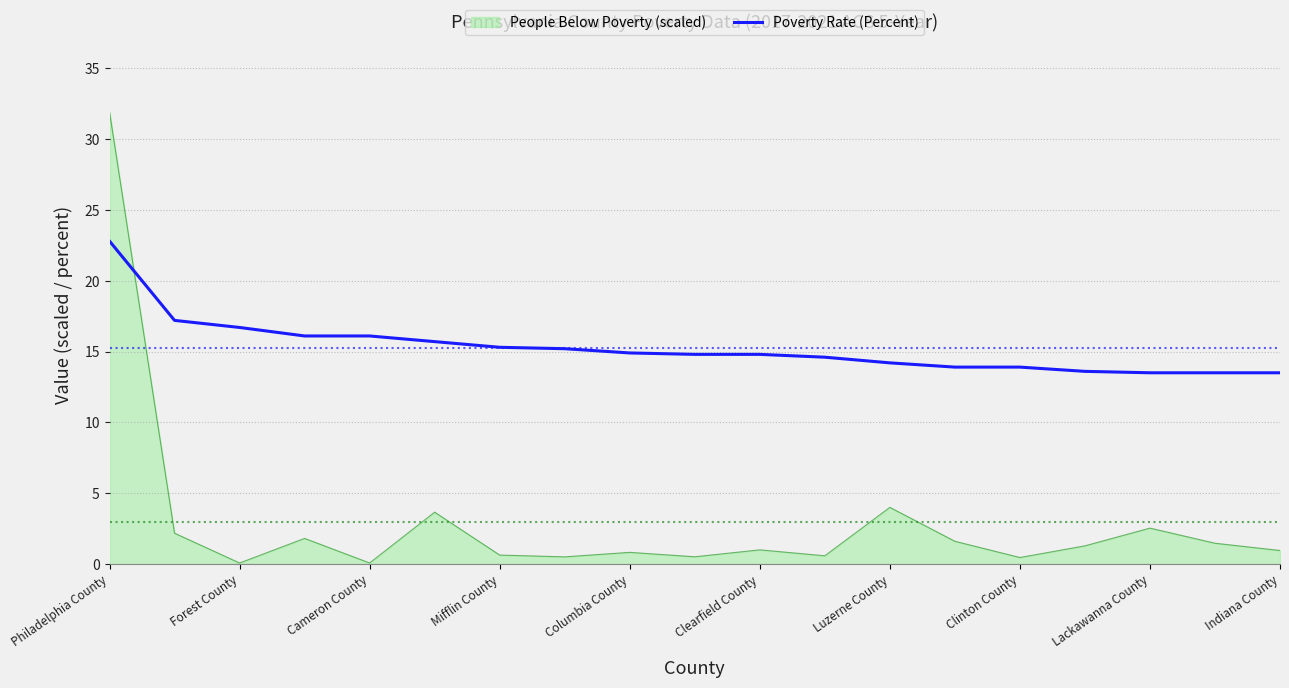

Which series has the largest range (max minus min)?

People Below Poverty (scaled)